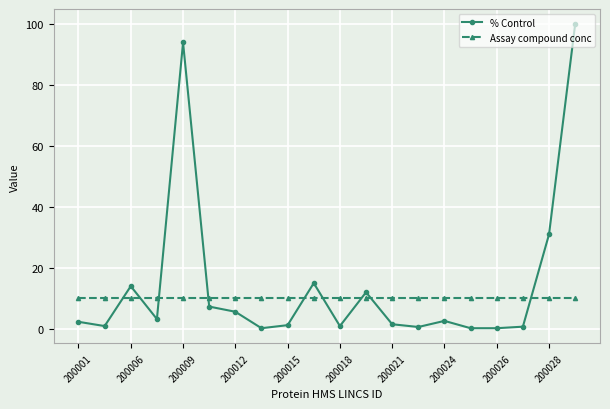

What is the average value of the % Control series?

14.7